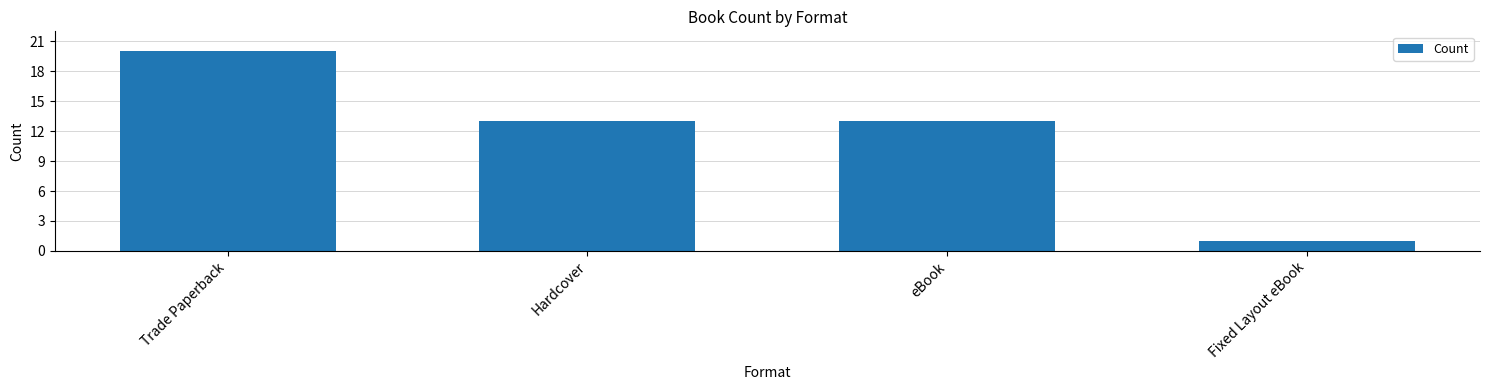

What is the value of the 3rd bar from the left?

13